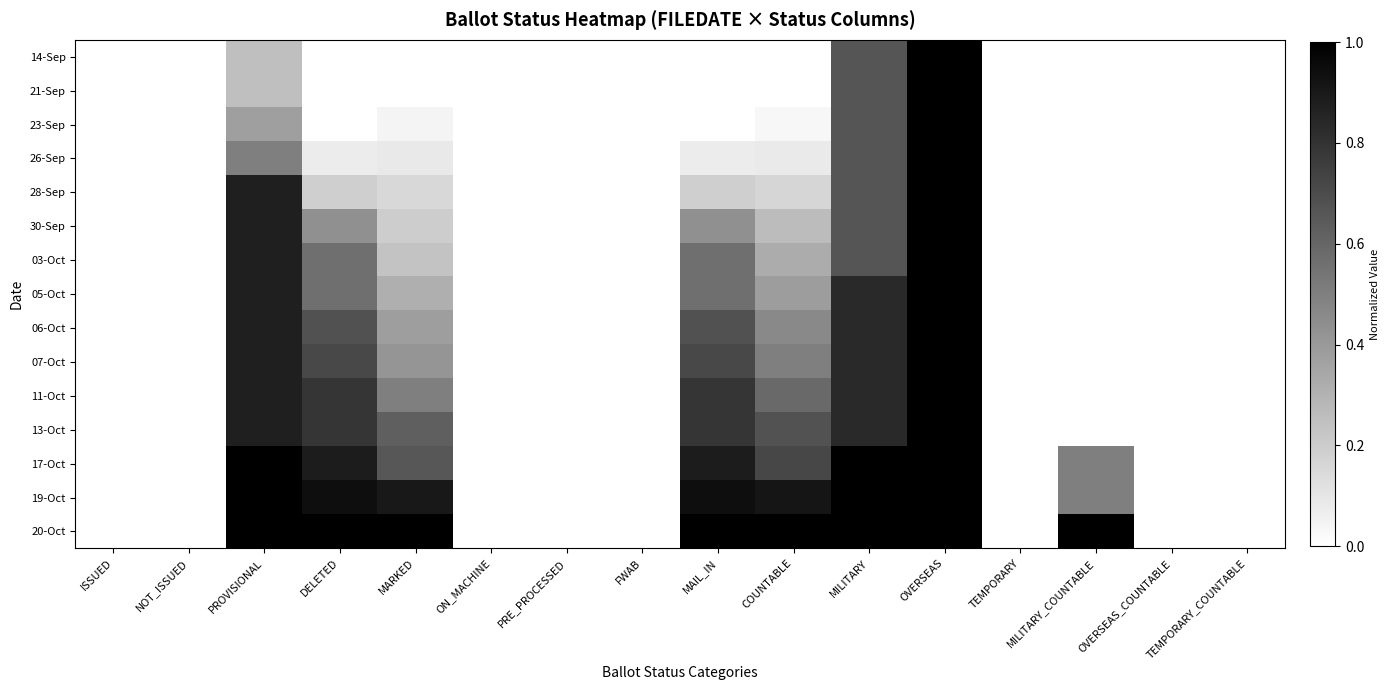

Reading left to right, transcribe all the data shown in this chart.

14-Sep: ISSUED=0.0	NOT_ISSUED=0.0	PROVISIONAL=0.2	DELETED=0.0	MARKED=0.0	ON_MACHINE=0.0	PRE_PROCESSED=0.0	FWAB=0.0	MAIL_IN=0.0	COUNTABLE=0.0	MILITARY=0.7	OVERSEAS=1.0	TEMPORARY=0.0	MILITARY_COUNTABLE=0.0	OVERSEAS_COUNTABLE=0.0	TEMPORARY_COUNTABLE=0.0
21-Sep: ISSUED=0.0	NOT_ISSUED=0.0	PROVISIONAL=0.2	DELETED=0.0	MARKED=0.0	ON_MACHINE=0.0	PRE_PROCESSED=0.0	FWAB=0.0	MAIL_IN=0.0	COUNTABLE=0.0	MILITARY=0.7	OVERSEAS=1.0	TEMPORARY=0.0	MILITARY_COUNTABLE=0.0	OVERSEAS_COUNTABLE=0.0	TEMPORARY_COUNTABLE=0.0
23-Sep: ISSUED=0.0	NOT_ISSUED=0.0	PROVISIONAL=0.4	DELETED=0.0	MARKED=0.0	ON_MACHINE=0.0	PRE_PROCESSED=0.0	FWAB=0.0	MAIL_IN=0.0	COUNTABLE=0.0	MILITARY=0.7	OVERSEAS=1.0	TEMPORARY=0.0	MILITARY_COUNTABLE=0.0	OVERSEAS_COUNTABLE=0.0	TEMPORARY_COUNTABLE=0.0
26-Sep: ISSUED=0.0	NOT_ISSUED=0.0	PROVISIONAL=0.5	DELETED=0.1	MARKED=0.1	ON_MACHINE=0.0	PRE_PROCESSED=0.0	FWAB=0.0	MAIL_IN=0.1	COUNTABLE=0.1	MILITARY=0.7	OVERSEAS=1.0	TEMPORARY=0.0	MILITARY_COUNTABLE=0.0	OVERSEAS_COUNTABLE=0.0	TEMPORARY_COUNTABLE=0.0
28-Sep: ISSUED=0.0	NOT_ISSUED=0.0	PROVISIONAL=0.9	DELETED=0.2	MARKED=0.2	ON_MACHINE=0.0	PRE_PROCESSED=0.0	FWAB=0.0	MAIL_IN=0.2	COUNTABLE=0.2	MILITARY=0.7	OVERSEAS=1.0	TEMPORARY=0.0	MILITARY_COUNTABLE=0.0	OVERSEAS_COUNTABLE=0.0	TEMPORARY_COUNTABLE=0.0
30-Sep: ISSUED=0.0	NOT_ISSUED=0.0	PROVISIONAL=0.9	DELETED=0.4	MARKED=0.2	ON_MACHINE=0.0	PRE_PROCESSED=0.0	FWAB=0.0	MAIL_IN=0.4	COUNTABLE=0.3	MILITARY=0.7	OVERSEAS=1.0	TEMPORARY=0.0	MILITARY_COUNTABLE=0.0	OVERSEAS_COUNTABLE=0.0	TEMPORARY_COUNTABLE=0.0
03-Oct: ISSUED=0.0	NOT_ISSUED=0.0	PROVISIONAL=0.9	DELETED=0.6	MARKED=0.2	ON_MACHINE=0.0	PRE_PROCESSED=0.0	FWAB=0.0	MAIL_IN=0.6	COUNTABLE=0.3	MILITARY=0.7	OVERSEAS=1.0	TEMPORARY=0.0	MILITARY_COUNTABLE=0.0	OVERSEAS_COUNTABLE=0.0	TEMPORARY_COUNTABLE=0.0
05-Oct: ISSUED=0.0	NOT_ISSUED=0.0	PROVISIONAL=0.9	DELETED=0.6	MARKED=0.3	ON_MACHINE=0.0	PRE_PROCESSED=0.0	FWAB=0.0	MAIL_IN=0.6	COUNTABLE=0.4	MILITARY=0.8	OVERSEAS=1.0	TEMPORARY=0.0	MILITARY_COUNTABLE=0.0	OVERSEAS_COUNTABLE=0.0	TEMPORARY_COUNTABLE=0.0
06-Oct: ISSUED=0.0	NOT_ISSUED=0.0	PROVISIONAL=0.9	DELETED=0.7	MARKED=0.4	ON_MACHINE=0.0	PRE_PROCESSED=0.0	FWAB=0.0	MAIL_IN=0.7	COUNTABLE=0.5	MILITARY=0.8	OVERSEAS=1.0	TEMPORARY=0.0	MILITARY_COUNTABLE=0.0	OVERSEAS_COUNTABLE=0.0	TEMPORARY_COUNTABLE=0.0
07-Oct: ISSUED=0.0	NOT_ISSUED=0.0	PROVISIONAL=0.9	DELETED=0.7	MARKED=0.4	ON_MACHINE=0.0	PRE_PROCESSED=0.0	FWAB=0.0	MAIL_IN=0.7	COUNTABLE=0.5	MILITARY=0.8	OVERSEAS=1.0	TEMPORARY=0.0	MILITARY_COUNTABLE=0.0	OVERSEAS_COUNTABLE=0.0	TEMPORARY_COUNTABLE=0.0
11-Oct: ISSUED=0.0	NOT_ISSUED=0.0	PROVISIONAL=0.9	DELETED=0.8	MARKED=0.5	ON_MACHINE=0.0	PRE_PROCESSED=0.0	FWAB=0.0	MAIL_IN=0.8	COUNTABLE=0.6	MILITARY=0.8	OVERSEAS=1.0	TEMPORARY=0.0	MILITARY_COUNTABLE=0.0	OVERSEAS_COUNTABLE=0.0	TEMPORARY_COUNTABLE=0.0
13-Oct: ISSUED=0.0	NOT_ISSUED=0.0	PROVISIONAL=0.9	DELETED=0.8	MARKED=0.6	ON_MACHINE=0.0	PRE_PROCESSED=0.0	FWAB=0.0	MAIL_IN=0.8	COUNTABLE=0.7	MILITARY=0.8	OVERSEAS=1.0	TEMPORARY=0.0	MILITARY_COUNTABLE=0.0	OVERSEAS_COUNTABLE=0.0	TEMPORARY_COUNTABLE=0.0
17-Oct: ISSUED=0.0	NOT_ISSUED=0.0	PROVISIONAL=1.0	DELETED=0.9	MARKED=0.7	ON_MACHINE=0.0	PRE_PROCESSED=0.0	FWAB=0.0	MAIL_IN=0.9	COUNTABLE=0.7	MILITARY=1.0	OVERSEAS=1.0	TEMPORARY=0.0	MILITARY_COUNTABLE=0.5	OVERSEAS_COUNTABLE=0.0	TEMPORARY_COUNTABLE=0.0
19-Oct: ISSUED=0.0	NOT_ISSUED=0.0	PROVISIONAL=1.0	DELETED=0.9	MARKED=0.9	ON_MACHINE=0.0	PRE_PROCESSED=0.0	FWAB=0.0	MAIL_IN=0.9	COUNTABLE=0.9	MILITARY=1.0	OVERSEAS=1.0	TEMPORARY=0.0	MILITARY_COUNTABLE=0.5	OVERSEAS_COUNTABLE=0.0	TEMPORARY_COUNTABLE=0.0
20-Oct: ISSUED=0.0	NOT_ISSUED=0.0	PROVISIONAL=1.0	DELETED=1.0	MARKED=1.0	ON_MACHINE=0.0	PRE_PROCESSED=0.0	FWAB=0.0	MAIL_IN=1.0	COUNTABLE=1.0	MILITARY=1.0	OVERSEAS=1.0	TEMPORARY=0.0	MILITARY_COUNTABLE=1.0	OVERSEAS_COUNTABLE=0.0	TEMPORARY_COUNTABLE=0.0